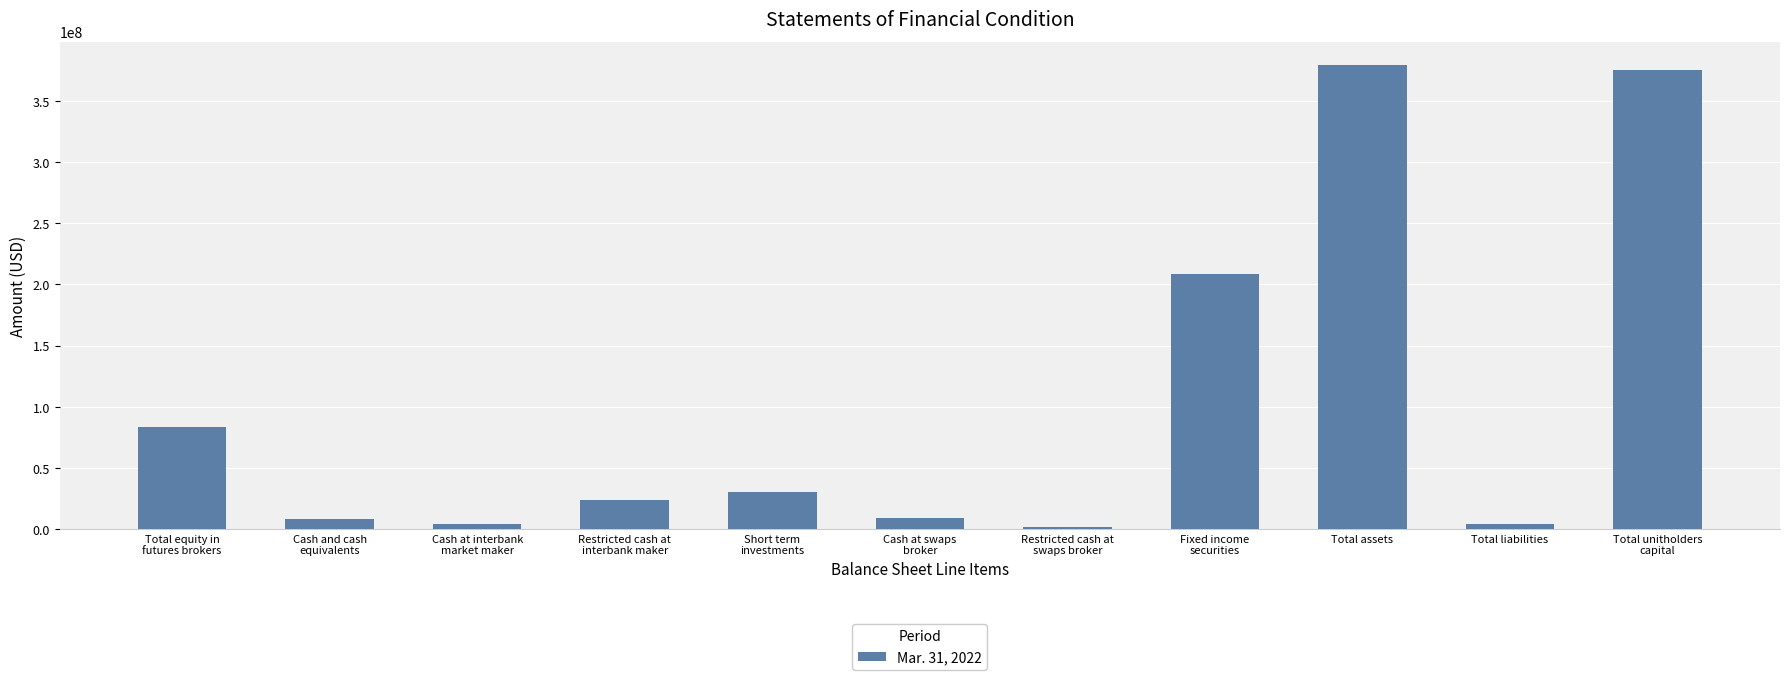

What position from the right is Cash at interbank
market maker?

9